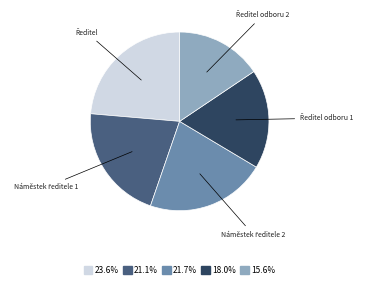

Is there any slice that represents more than half of the pie?

No